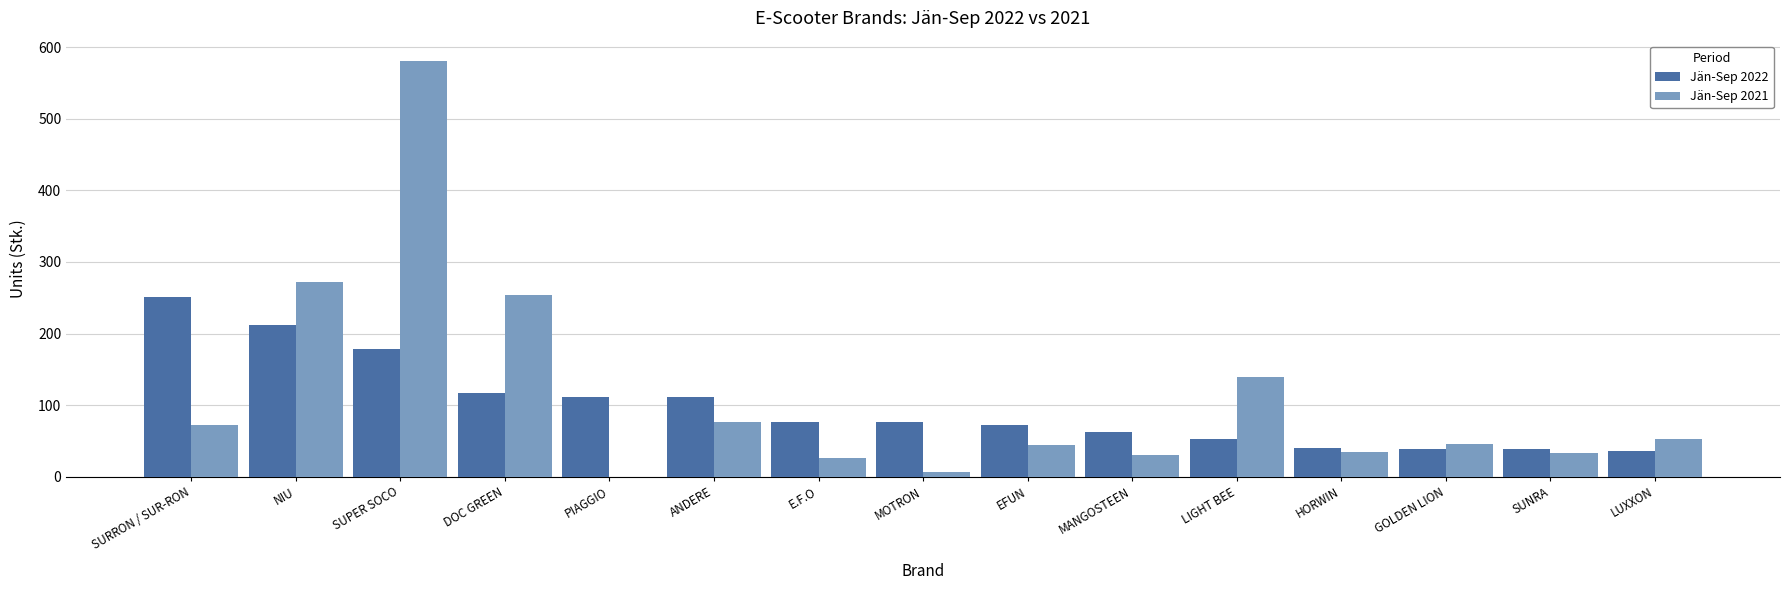

Which series has the largest total across all categories?

Jän-Sep 2021